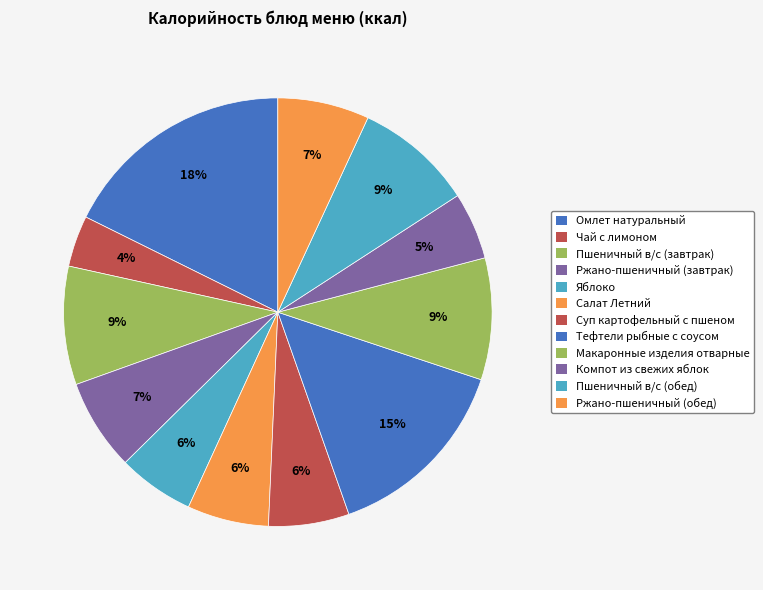

To the nearest percent, what is the combined percentage of Пшеничный в/с (завтрак) and Суп картофельный с пшеном?

15%